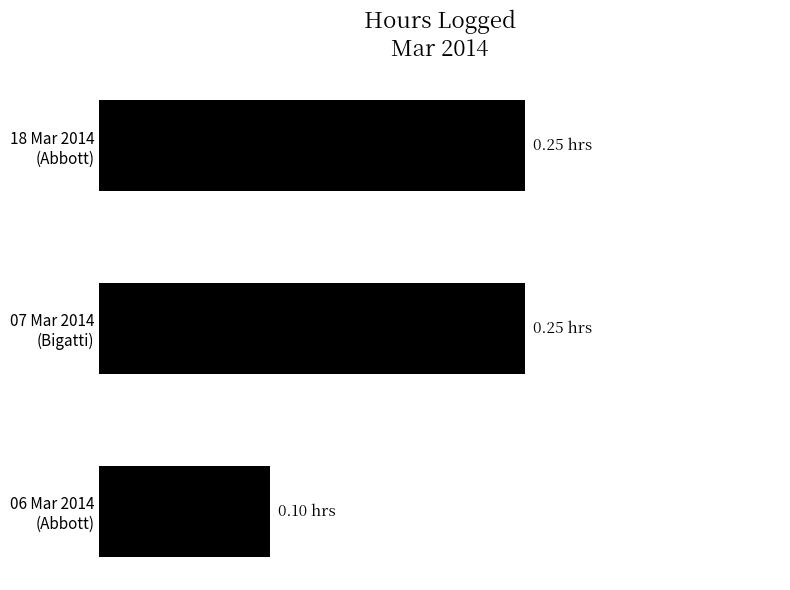

Does the chart contain any negative values?

No